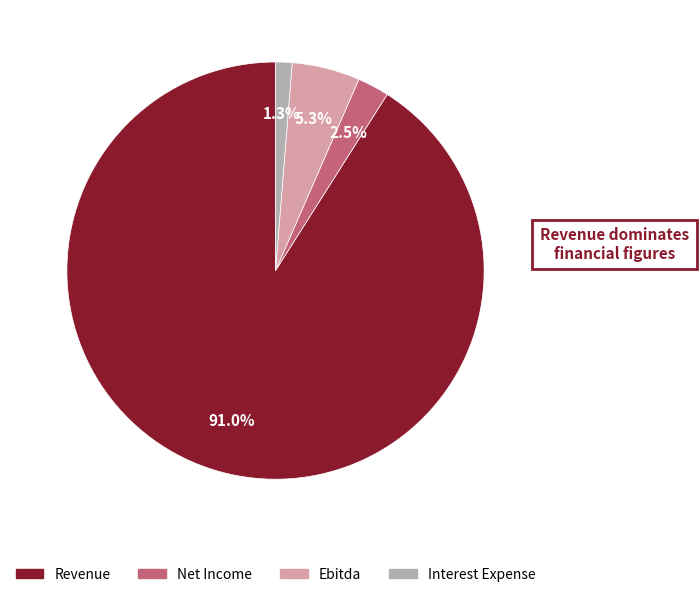

True or false: Revenue accounts for 91% of the total.

True